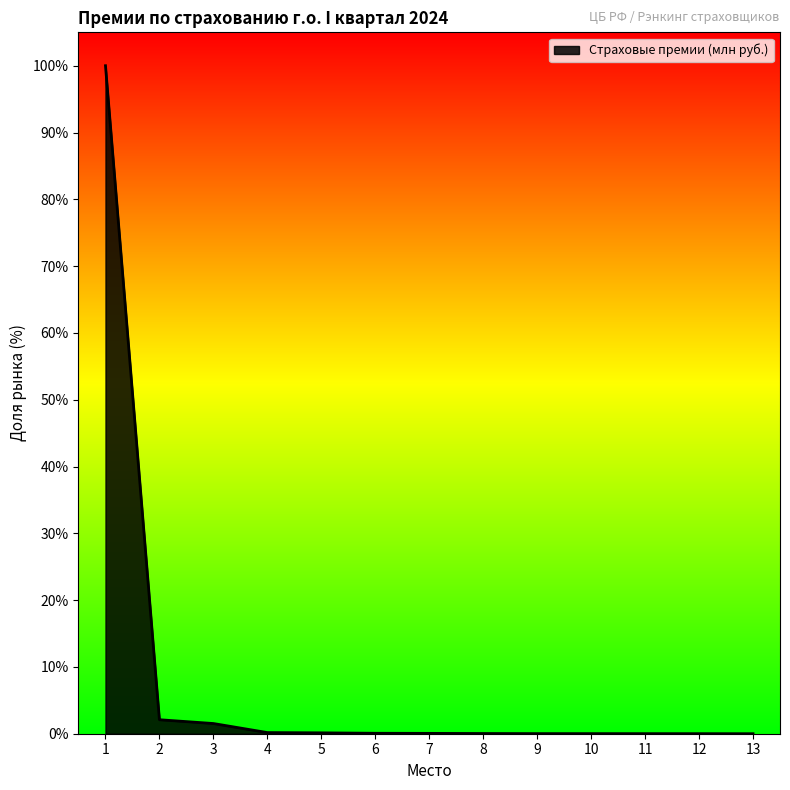

List the labels in order of value, largest first.

1, 2, 3, 4, 5, 6, 7, 8, 9, 10, 11, 12, 13